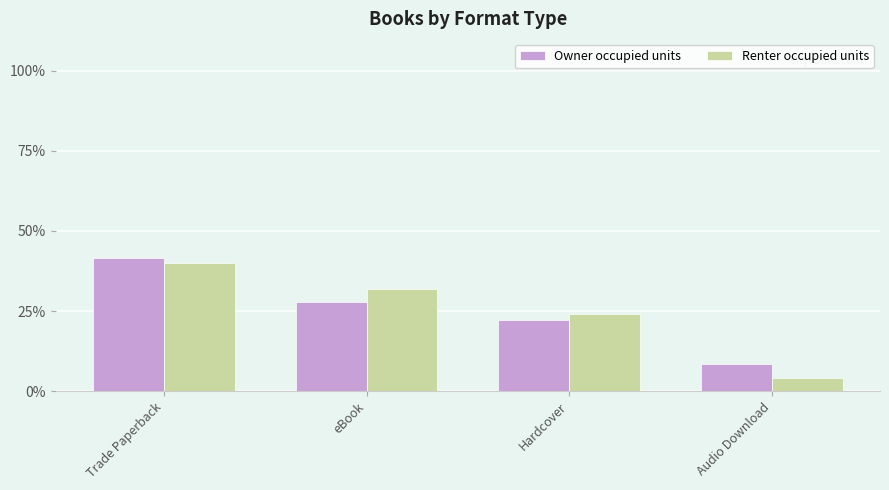

Reading right to left, what are all the values shown in this chart?

Owner occupied units: 8.3	22.2	27.8	41.7
Renter occupied units: 4.0	24.0	32.0	40.0